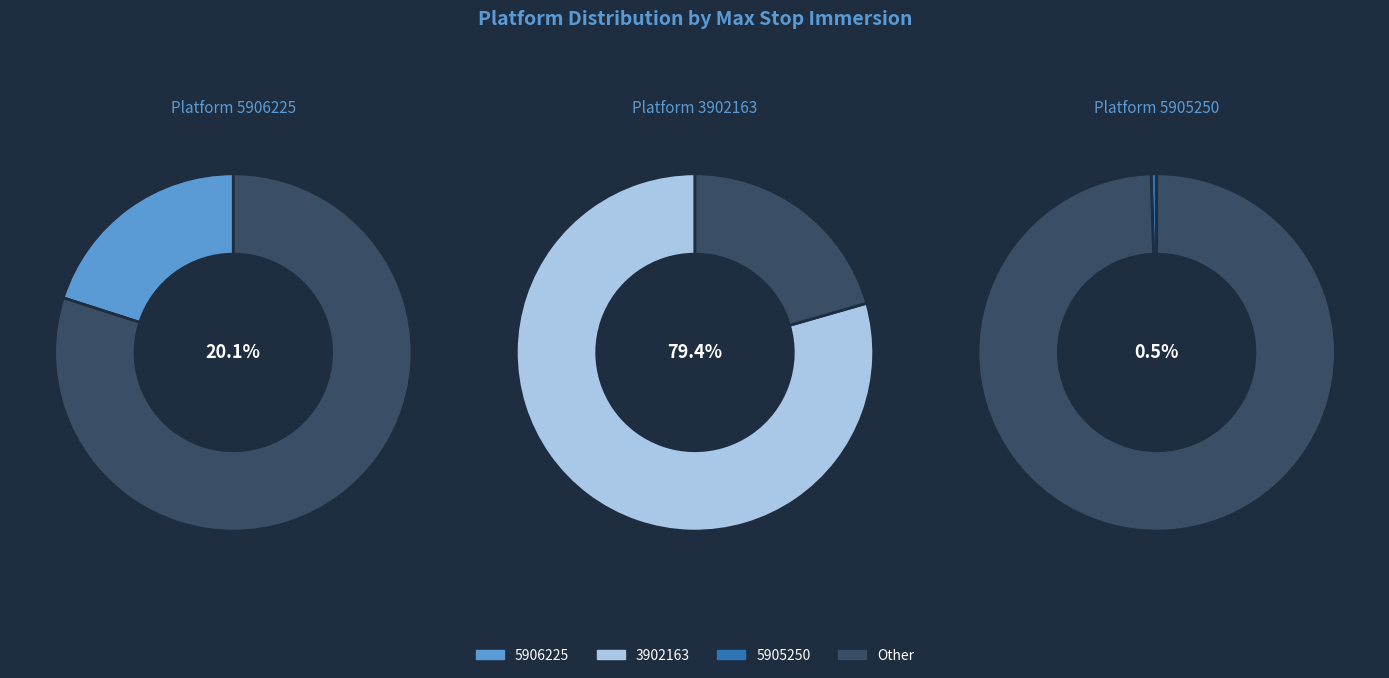

What percentage do 5906225 and 5905250 together represent?

20.6%